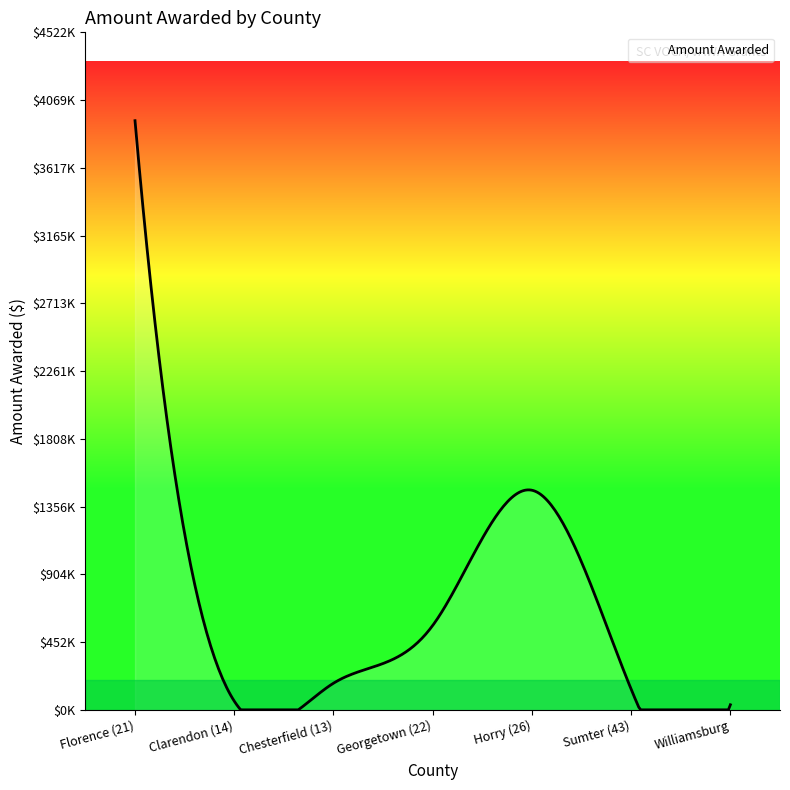

Reading left to right, what are all the values shown in this chart?

Florence (21)=3932193	Clarendon (14)=58421	Chesterfield (13)=177663	Georgetown (22)=562985	Horry (26)=1465749	Sumter (43)=137493	Williamsburg=33823